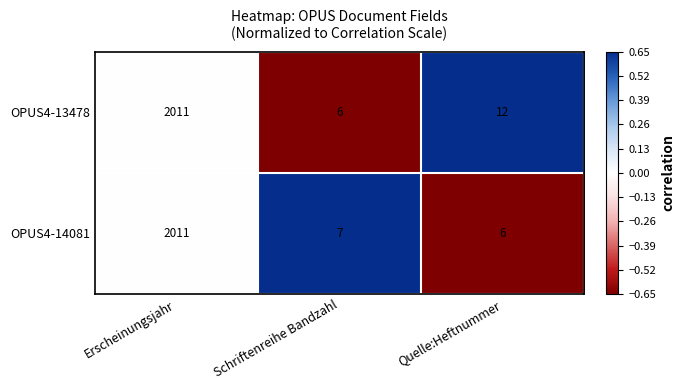

Between Erscheinungsjahr and Quelle:Heftnummer, which series saw the biggest shift?

OPUS4-14081